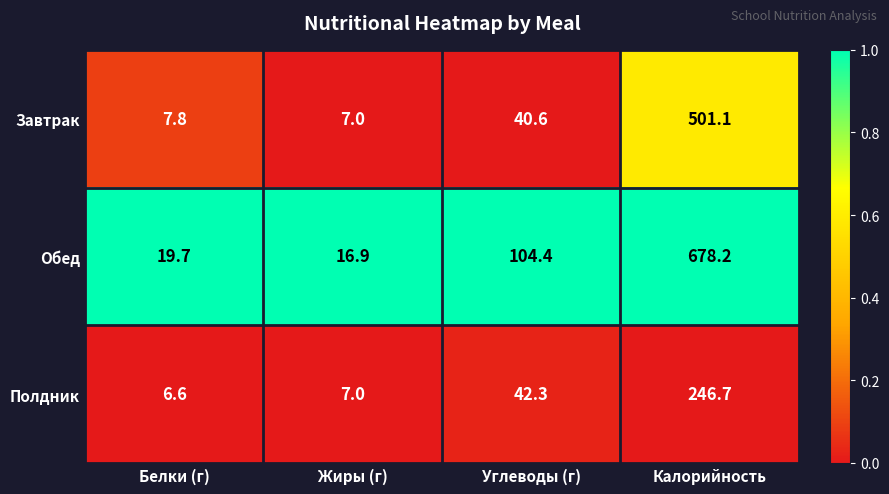

Is the value of Завтрак at Углеводы (г) greater than the value of Полдник at Белки (г)?

Yes